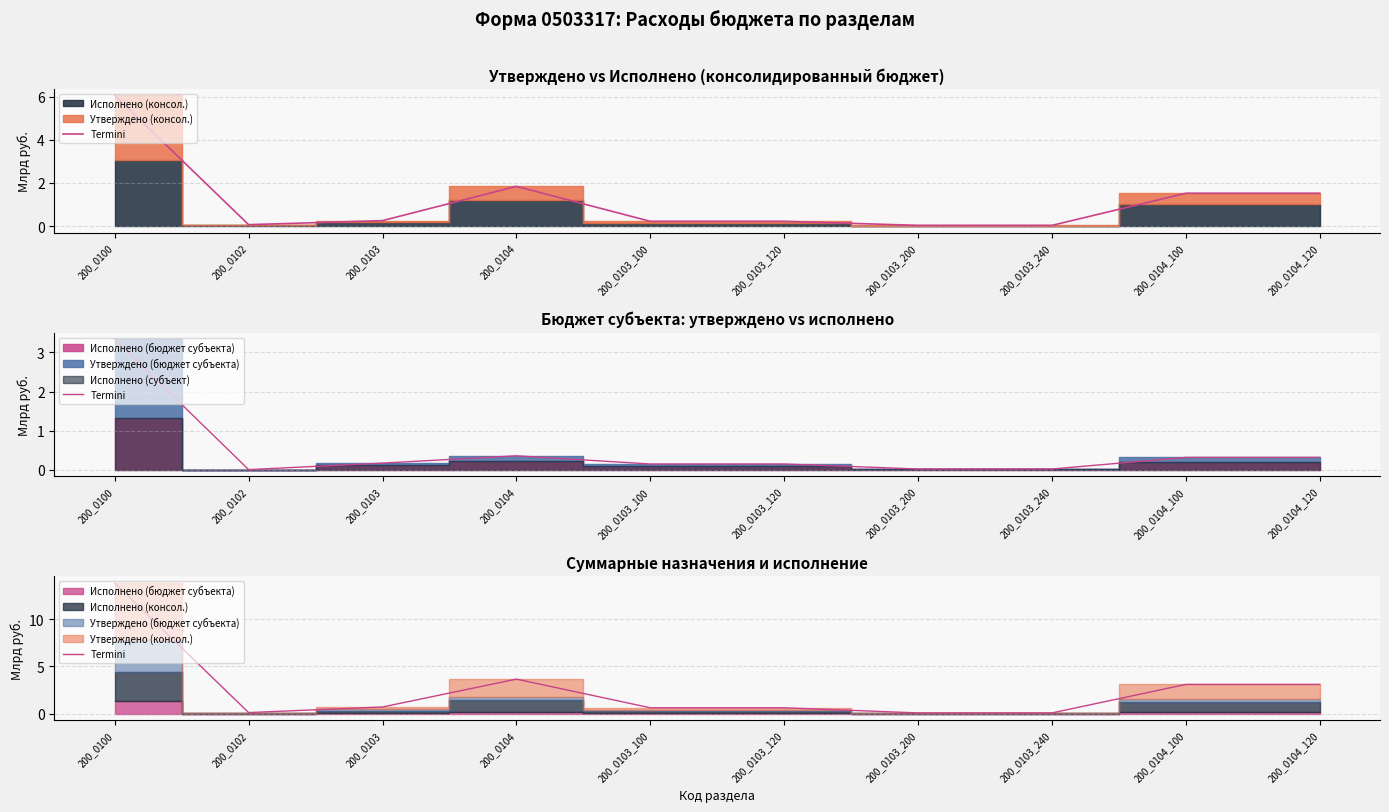

Rank the categories by value from lowest to highest.

200_0103_200, 200_0103_240, 200_0102, 200_0103_100, 200_0103_120, 200_0103, 200_0104_100, 200_0104_120, 200_0104, 200_0100